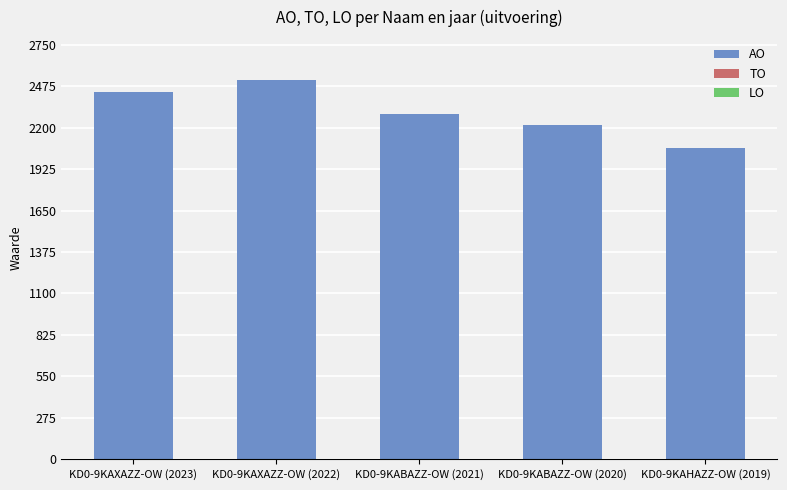

Does the chart contain any negative values?

No